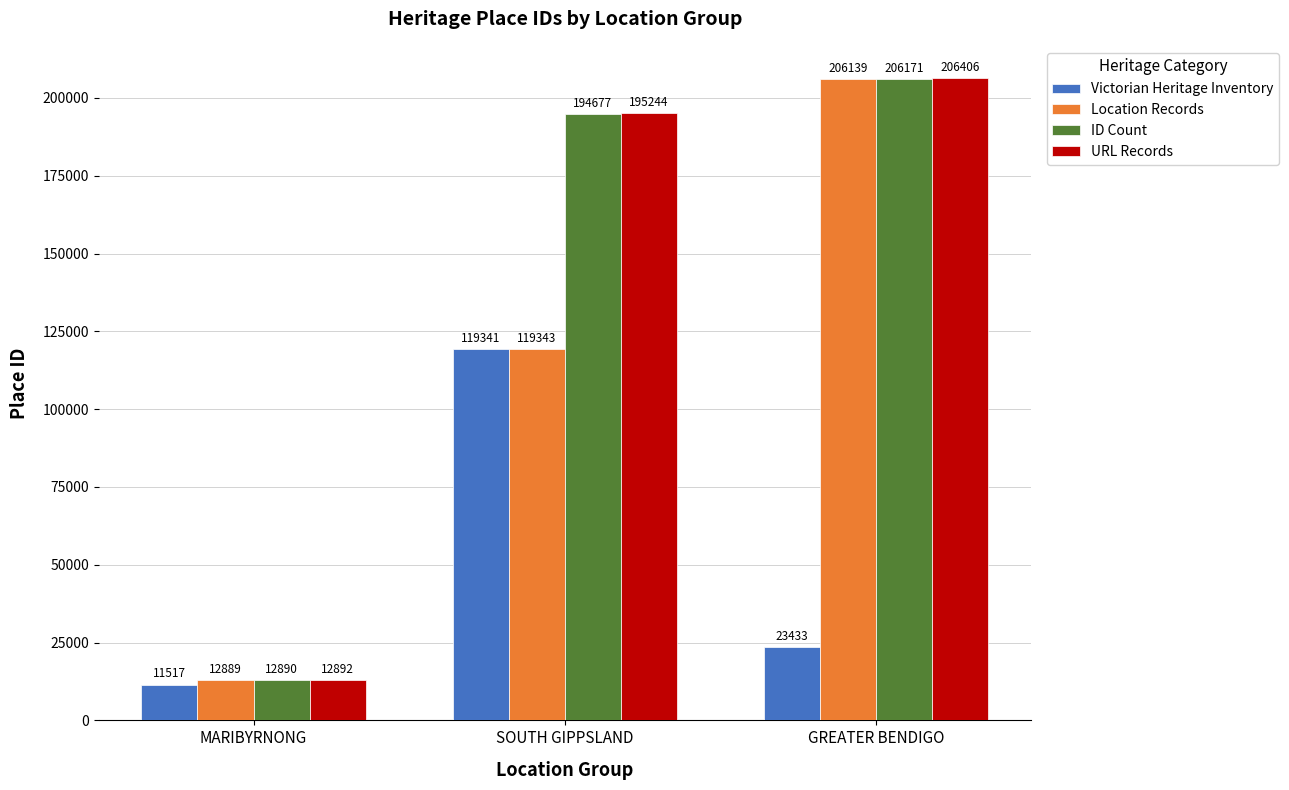

What are all the series names shown in the legend?

Victorian Heritage Inventory, Location Records, ID Count, URL Records